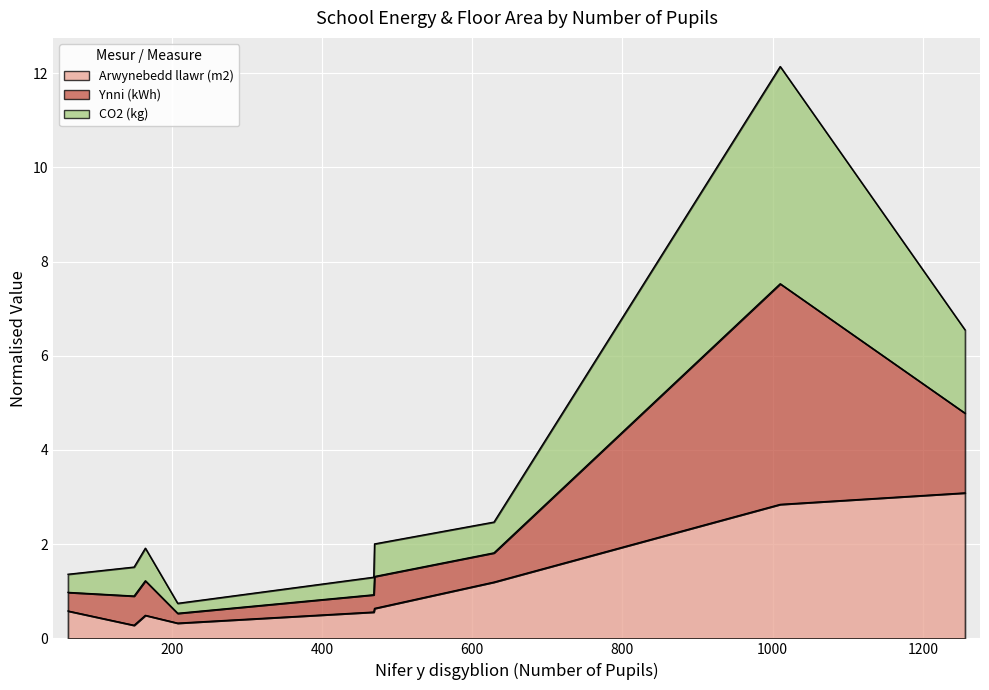

The Ynni (kWh) series shows 1.3 at 208. True or false?

False